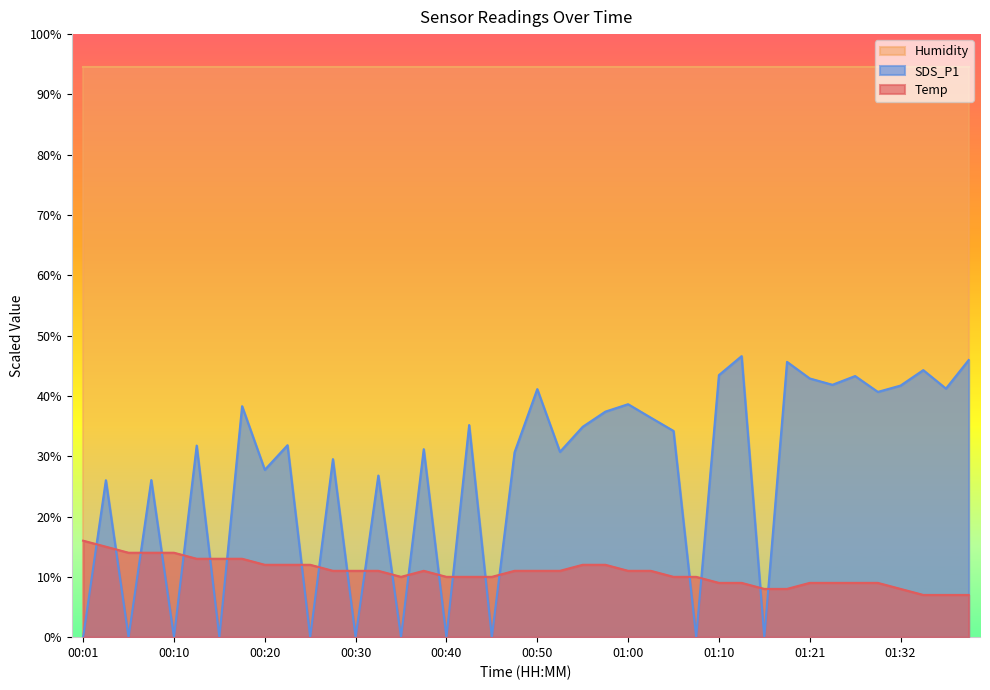

What is the total value across all series at 00:20?

134.4